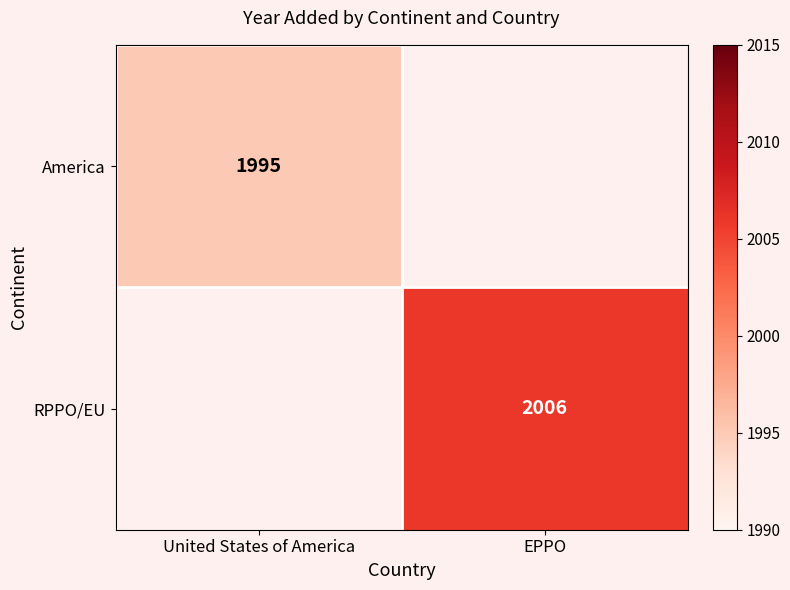

The America series shows 1995 at United States of America. True or false?

True